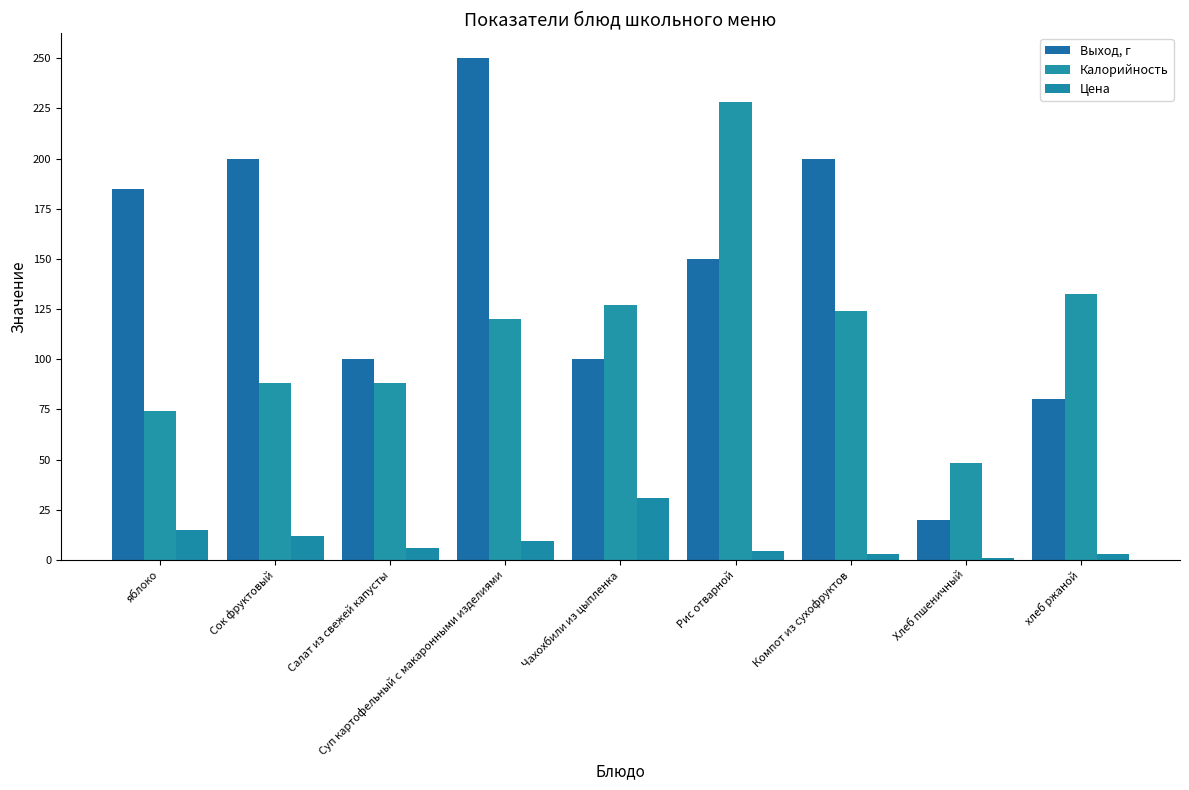

How many series are shown in this chart?

3